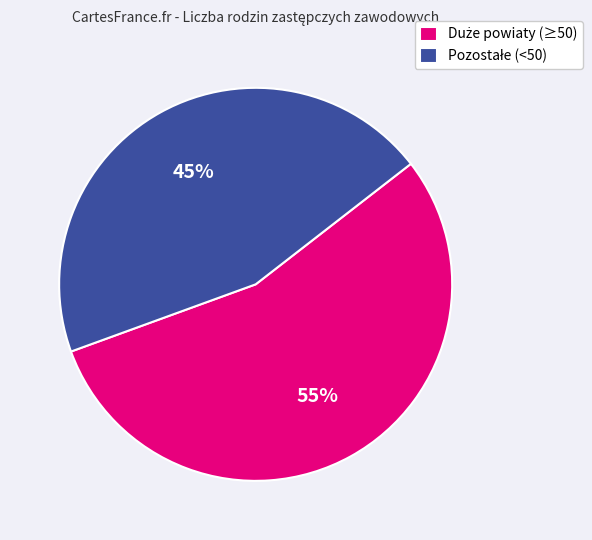

To the nearest percent, what is the difference between the largest and smallest slice percentages?

10%